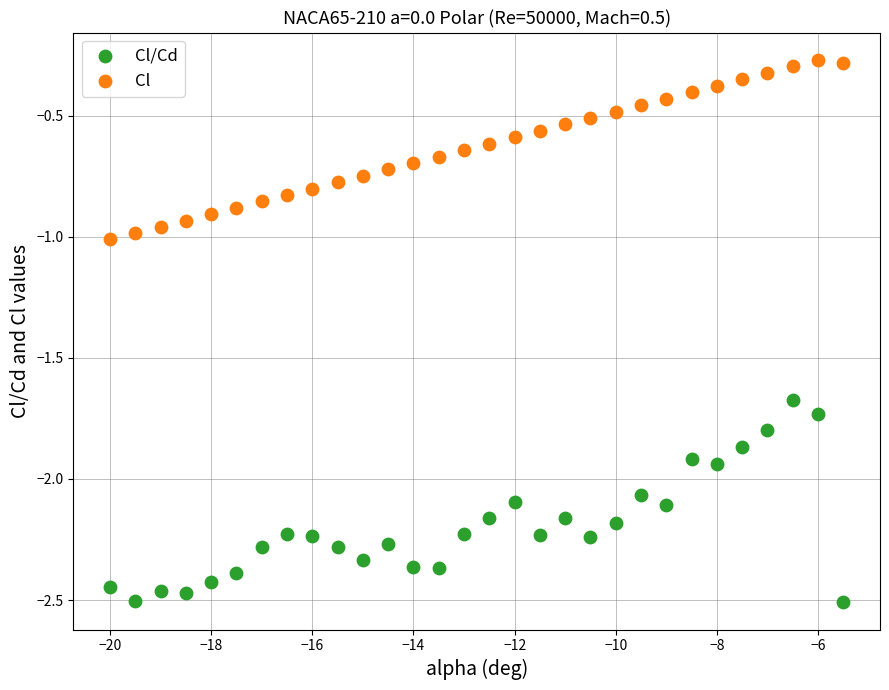

Across all data points, what is the range of X values (max minus min)?

14.5